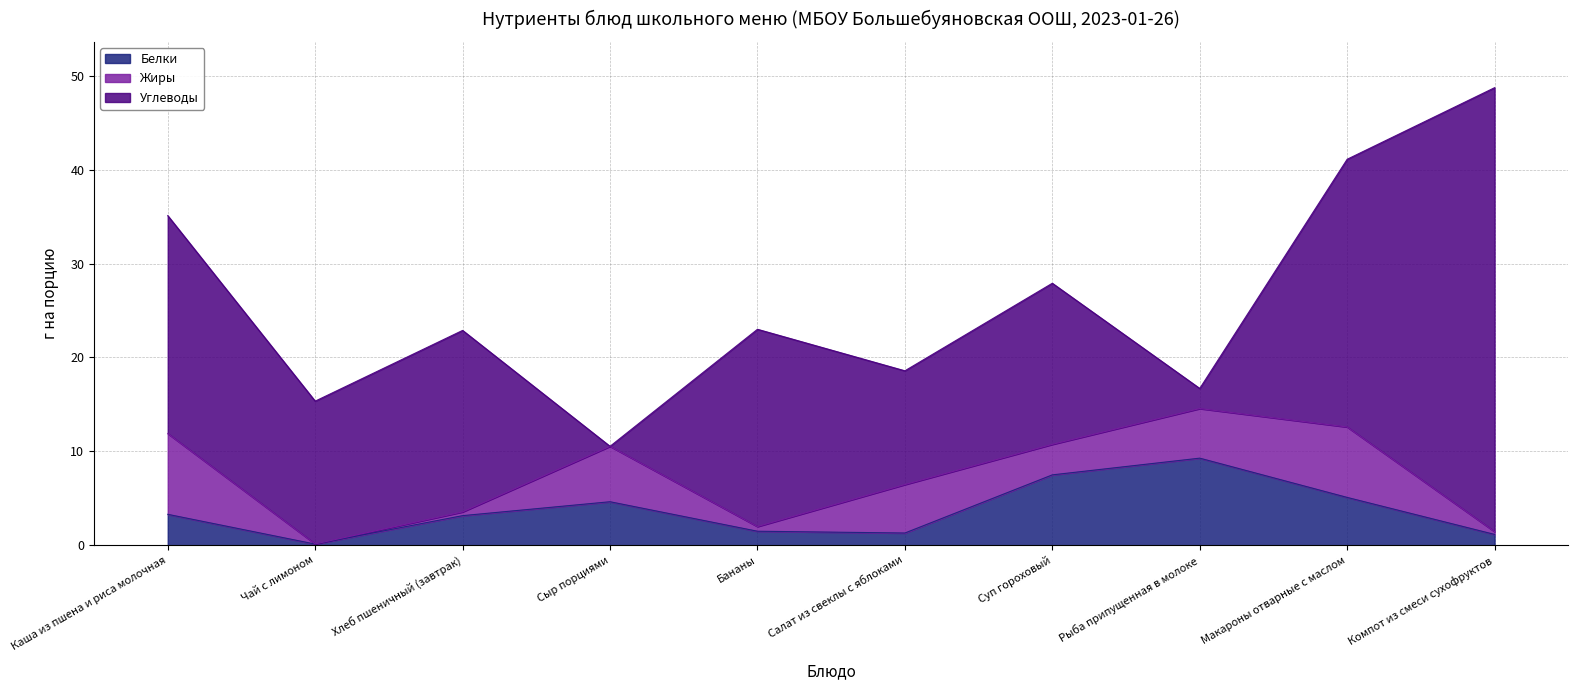

How many lines are shown in the chart?

3